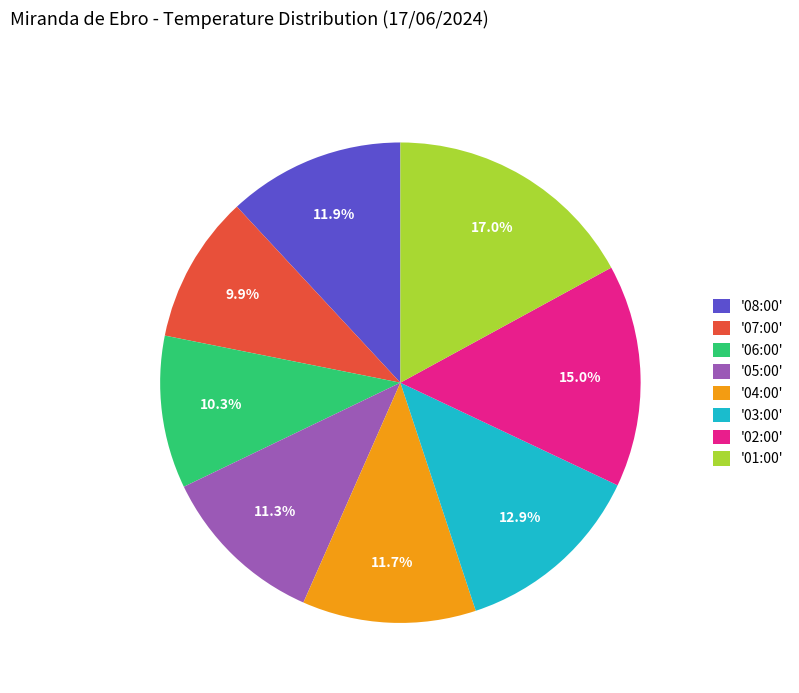

Does '08:00' represent more than half of the total?

No